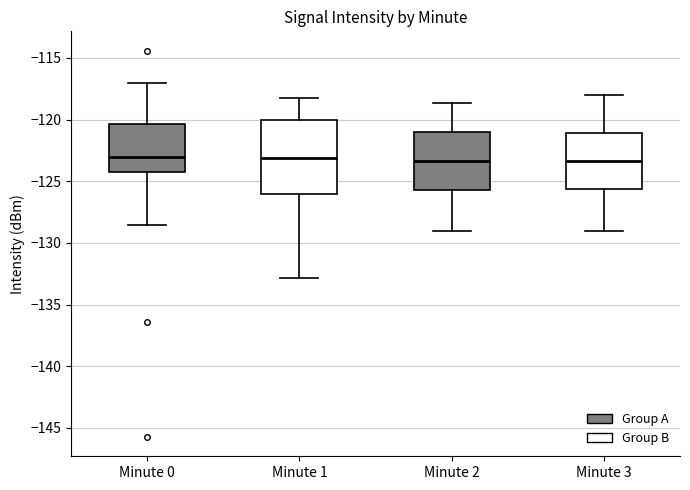

Which box is the tallest, from its lower edge to its upper edge?

Minute 1